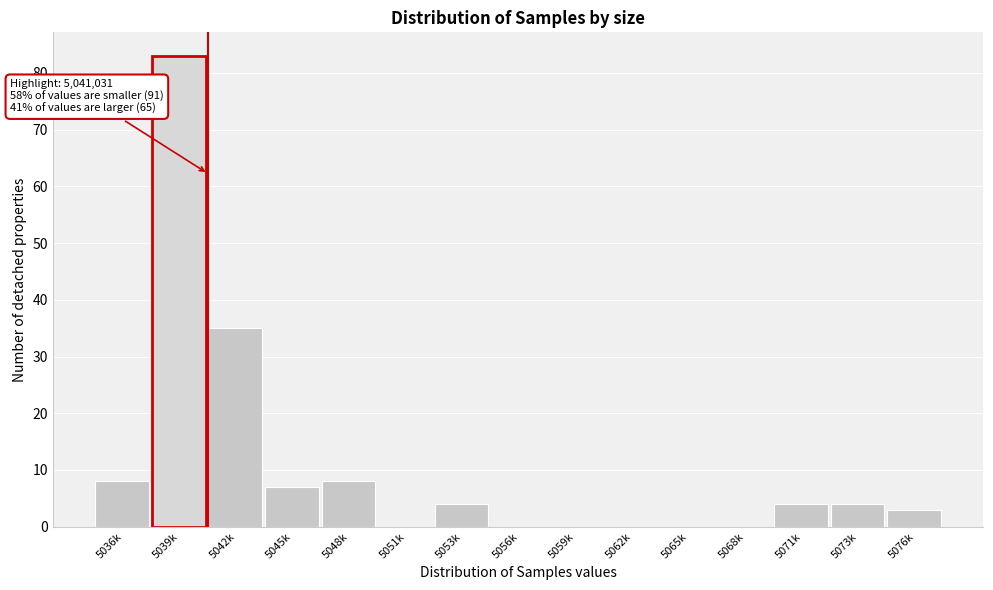

Reading right to left, what are all the values shown in this chart?

5076k=3	5073k=4	5071k=4	5068k=0	5065k=0	5062k=0	5059k=0	5056k=0	5053k=4	5051k=0	5048k=8	5045k=7	5042k=35	5039k=83	5036k=8